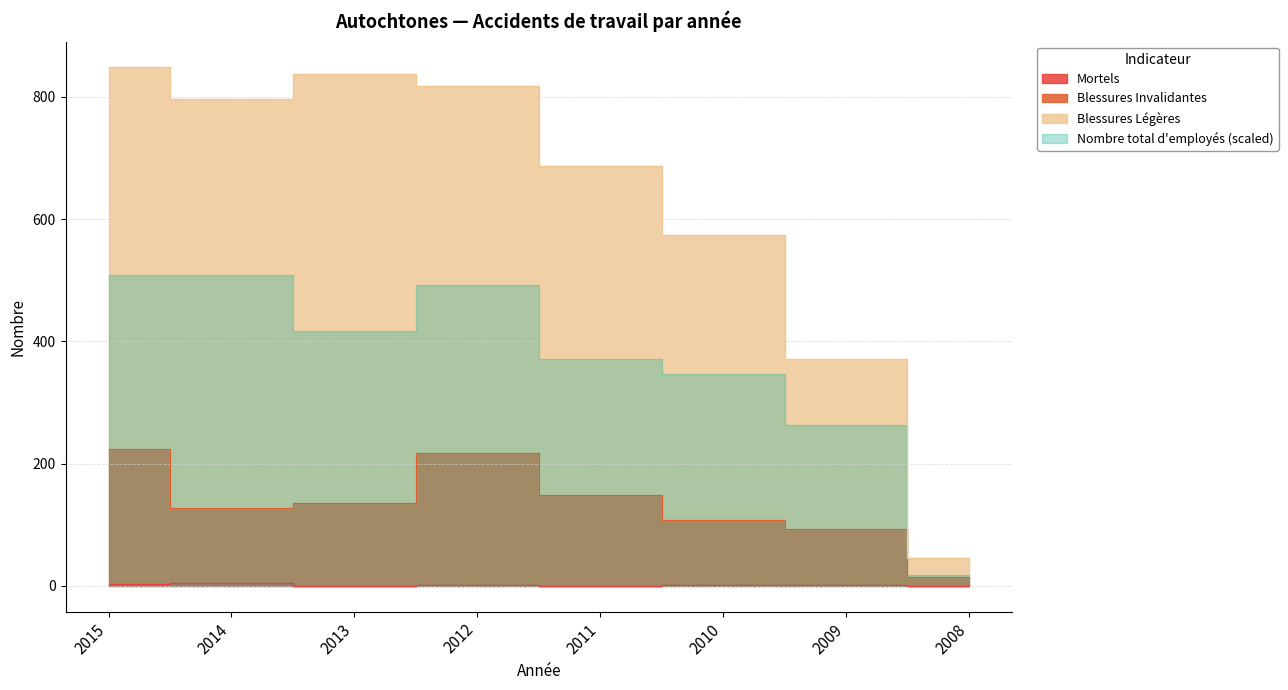

How many categories are shown in the chart?

8